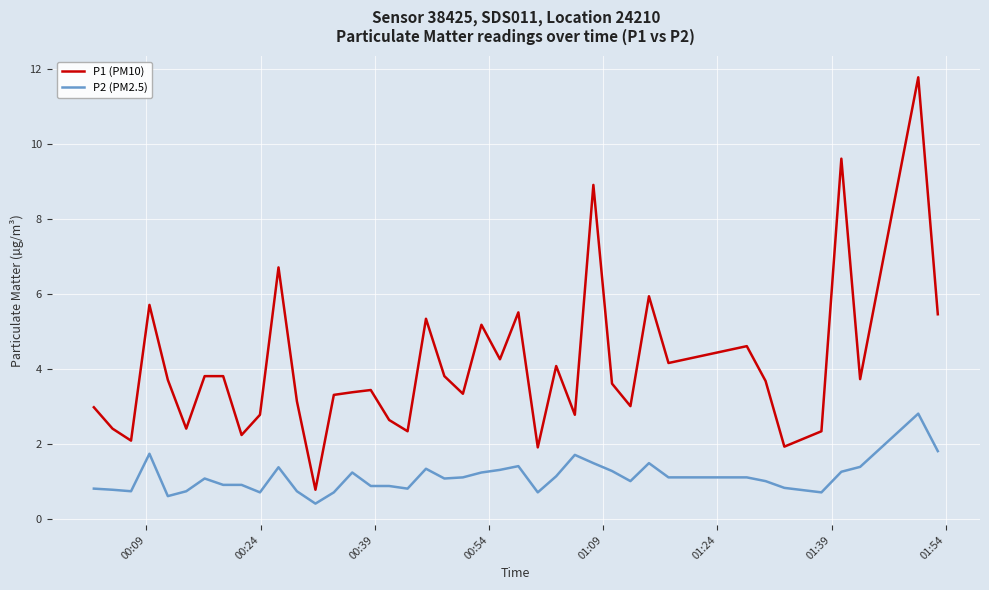

Which series has the widest spread of values?

P1 (PM10)